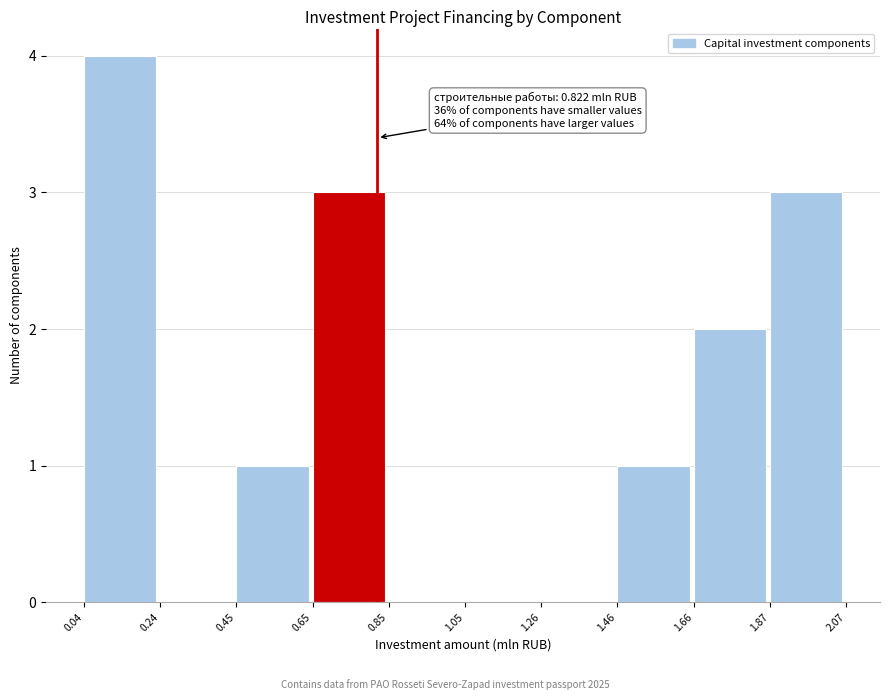

Which range on the x-axis has the tallest bar?

0.04 to 0.24